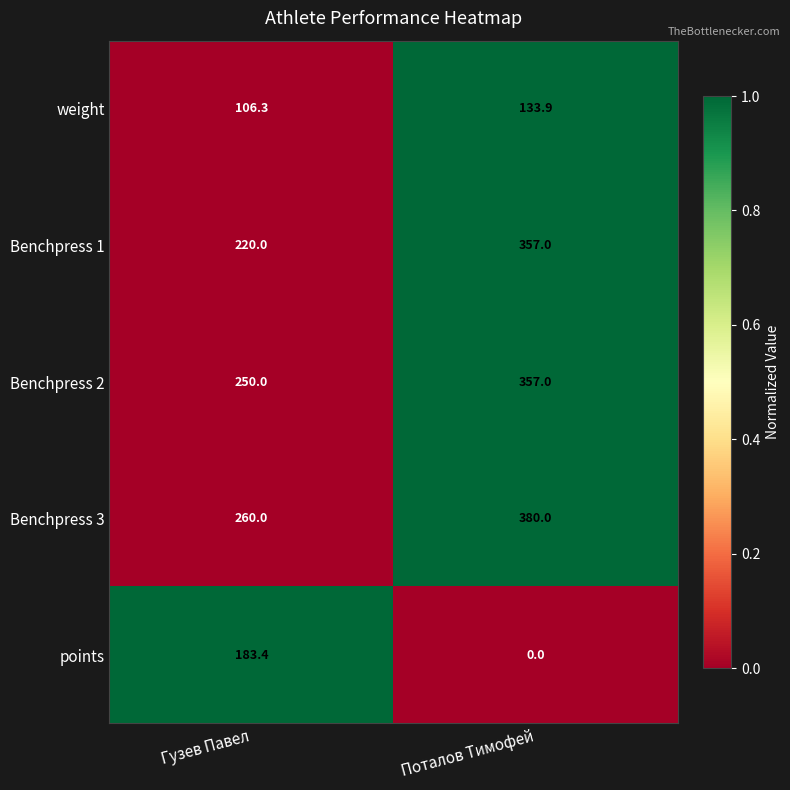

What is the total value across all series at Гузев Павел?

1019.7